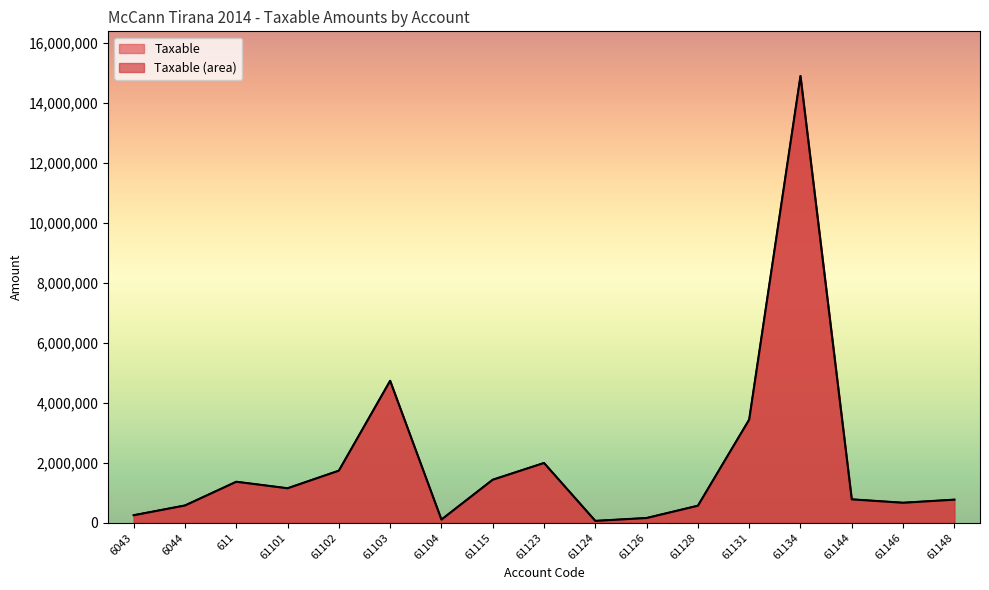

Reading left to right, what are all the values shown in this chart?

6043=250227.1	6044=575296.9	611=1366068.5	61101=1149043.7	61102=1735151.5	61103=4731146.9	61104=105900.0	61115=1433753.2	61123=1991862.2	61124=61813.2	61126=157990.0	61128=567460.5	61131=3437988.5	61134=14887859.8	61144=779642.1	61146=666085.5	61148=769080.9